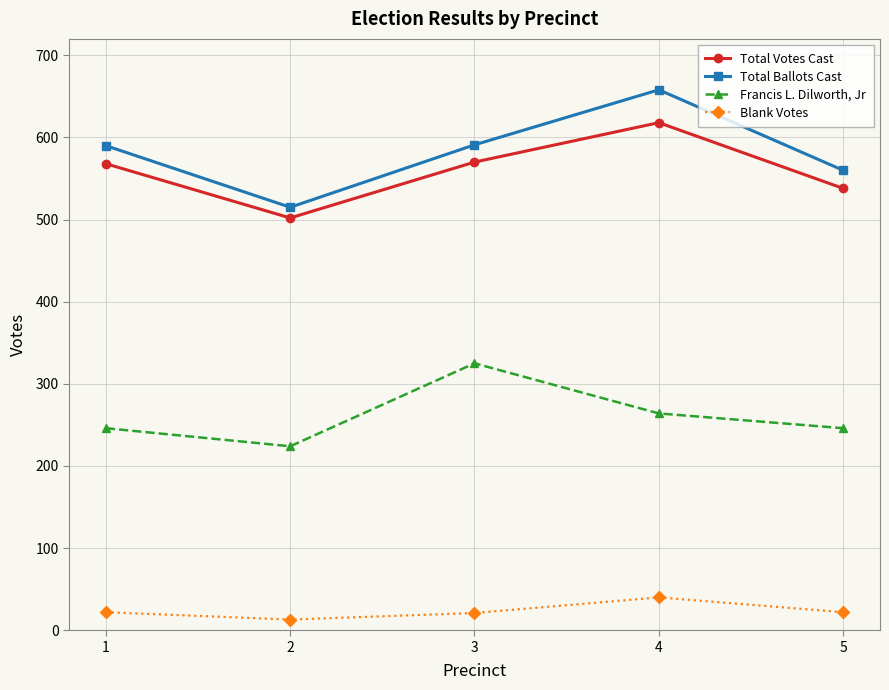

At which category is the sum across all series the highest?

4